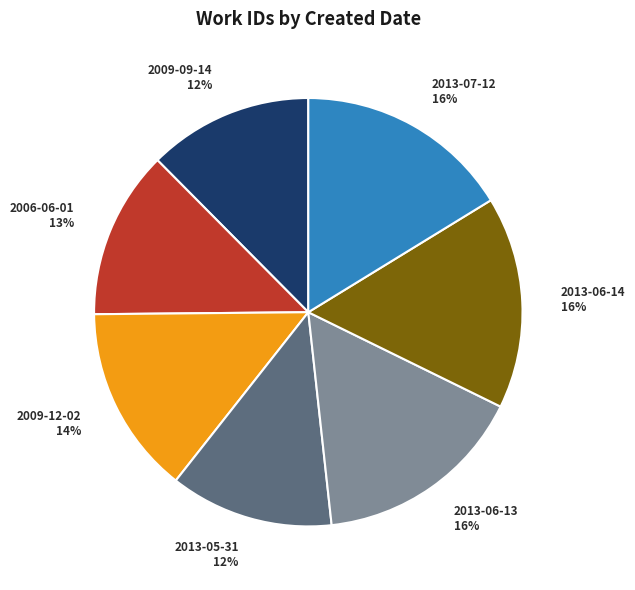

To the nearest percent, what is the combined percentage of 2006-06-01 and 2009-12-02?

27%